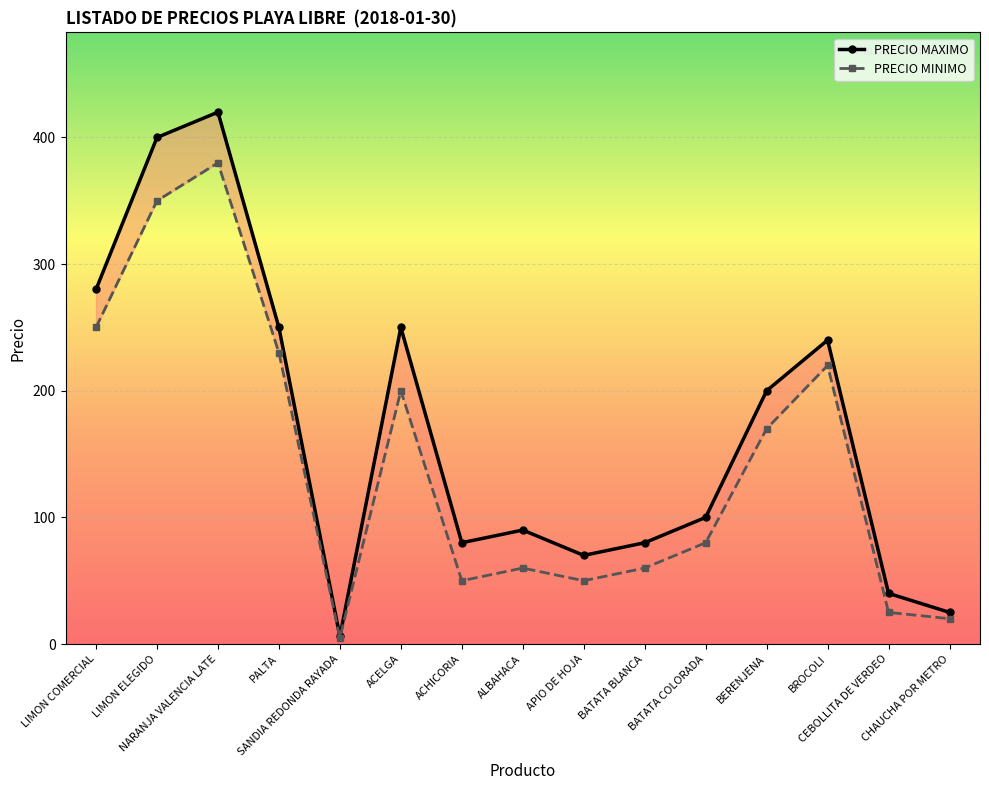

True or false: PRECIO MINIMO and PRECIO MAXIMO intersect in this chart.

False